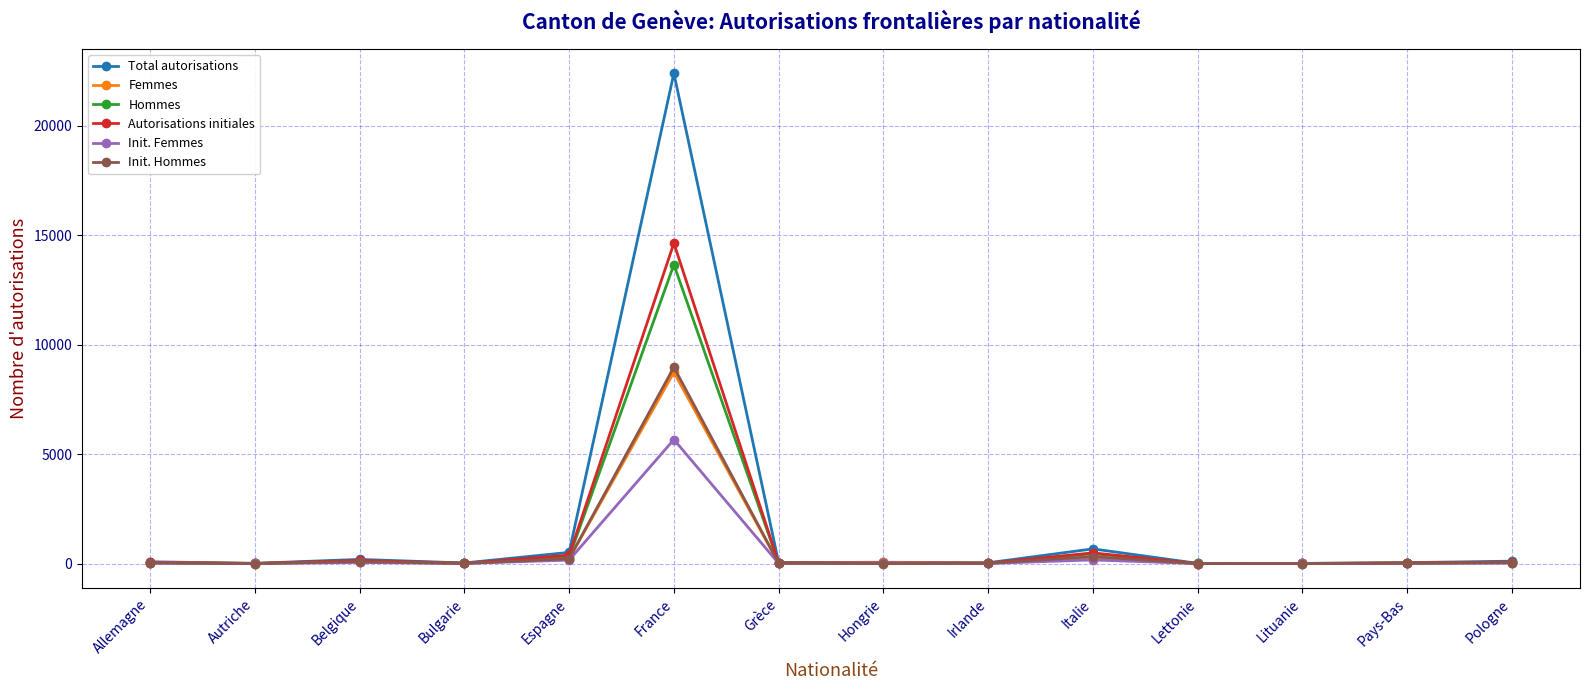

What is the highest value of the Femmes series?

8739